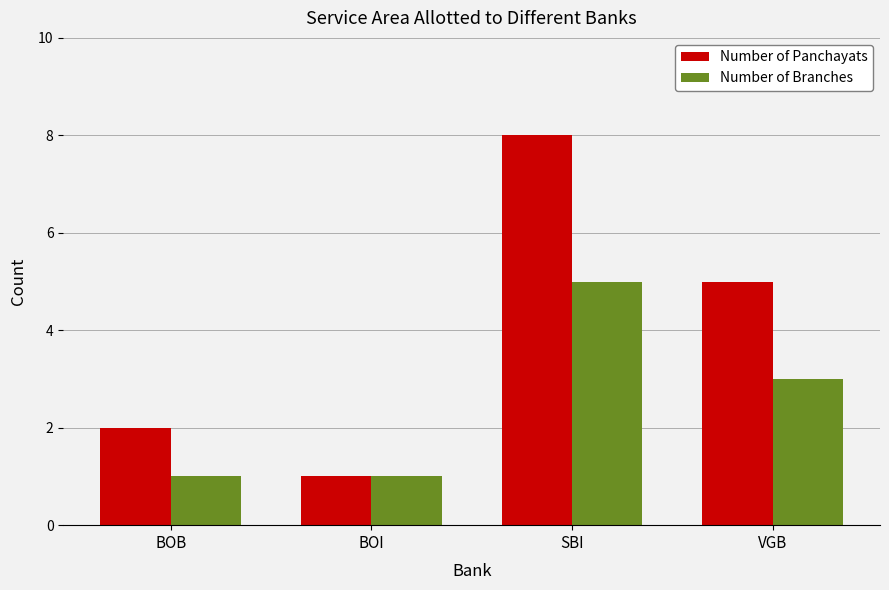

What is the spread (max minus min) of values at SBI?

3